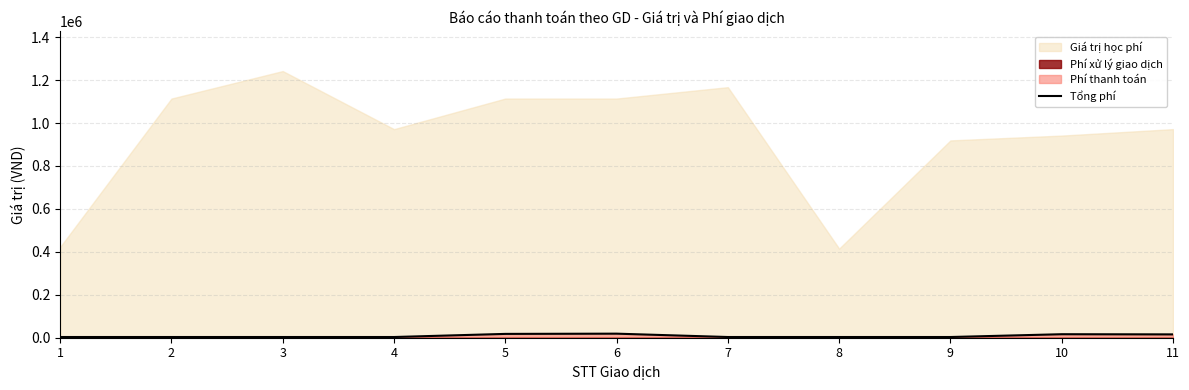

Is it true that the value at 8 is 3300?

True